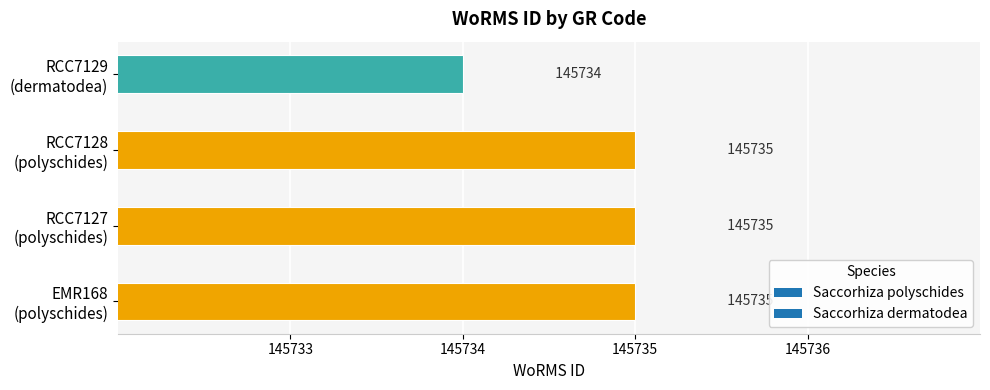

At which category does the chart reach its peak across all series?

EMR168 (polyschides)